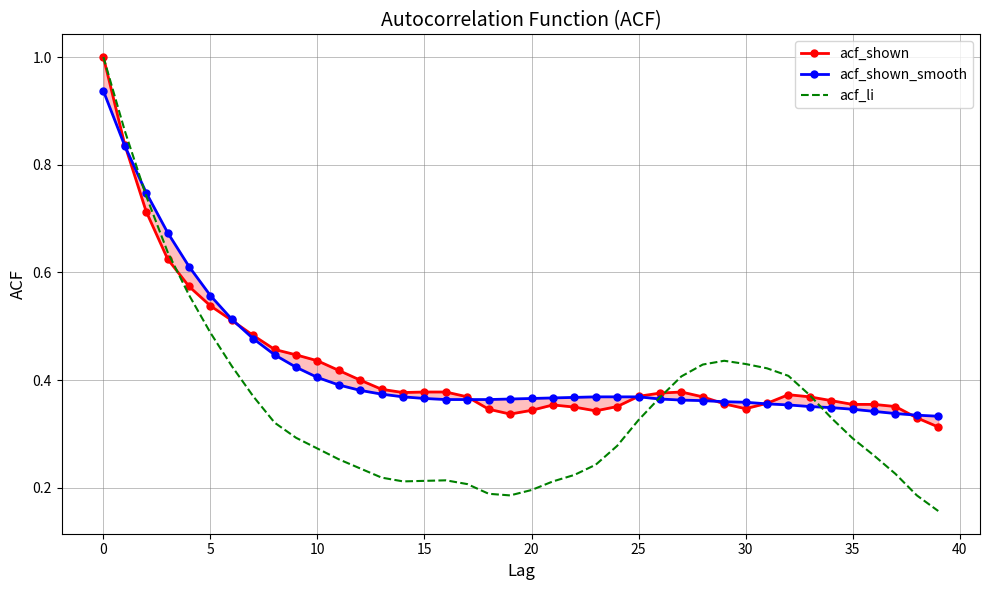

What is the greatest value displayed?

1.0